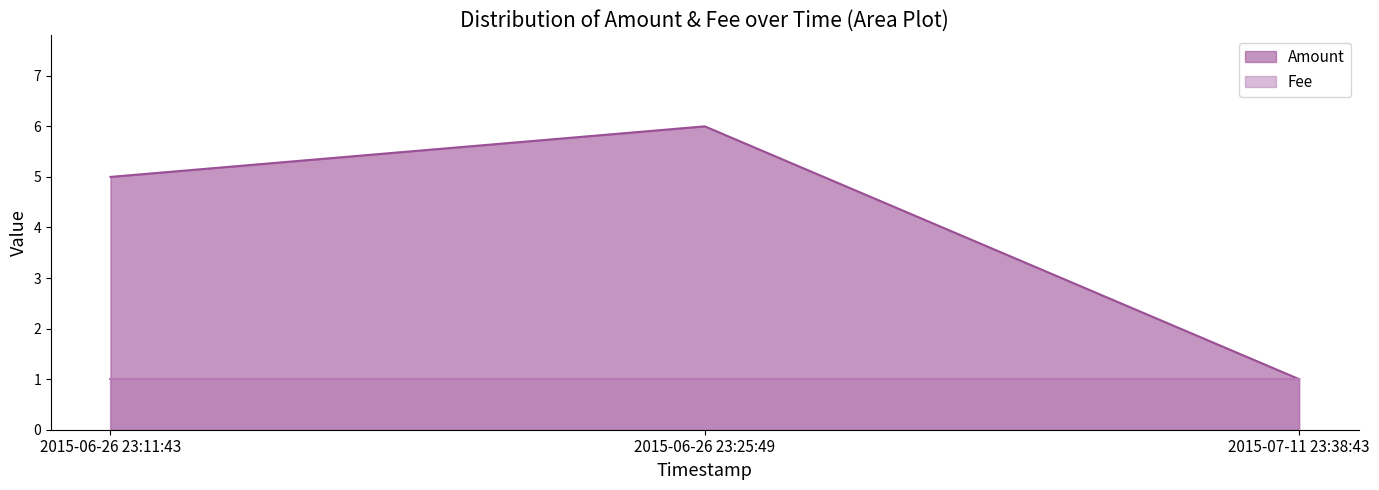

The chart shows a value of 5 at 2015-06-26 23:11:43. True or false?

True